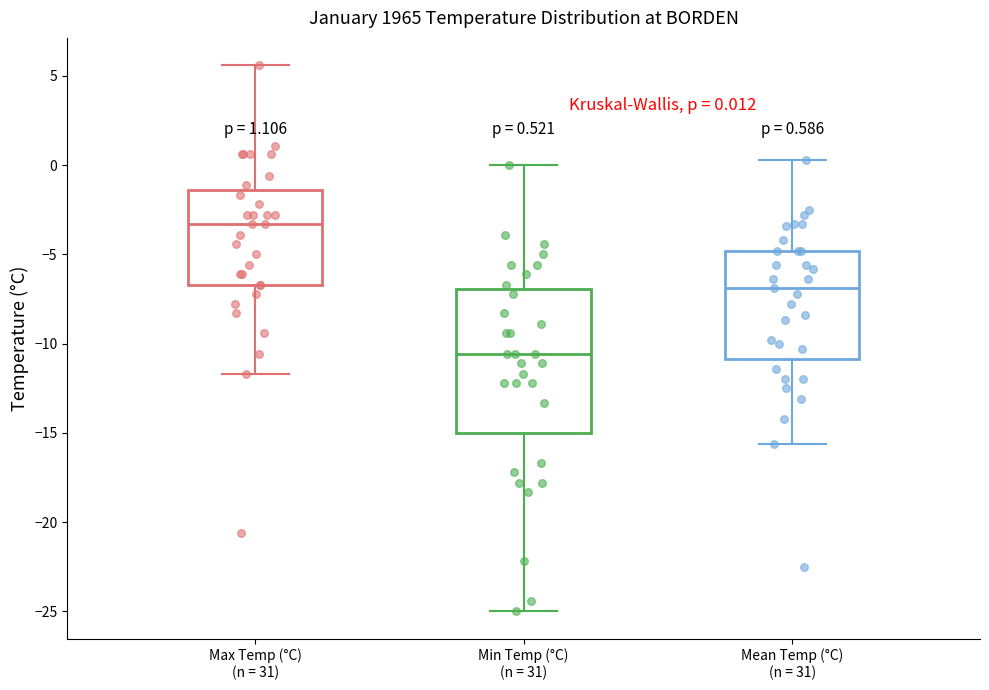

Which box's median line is the lowest?

Min Temp (°C) (n = 31)